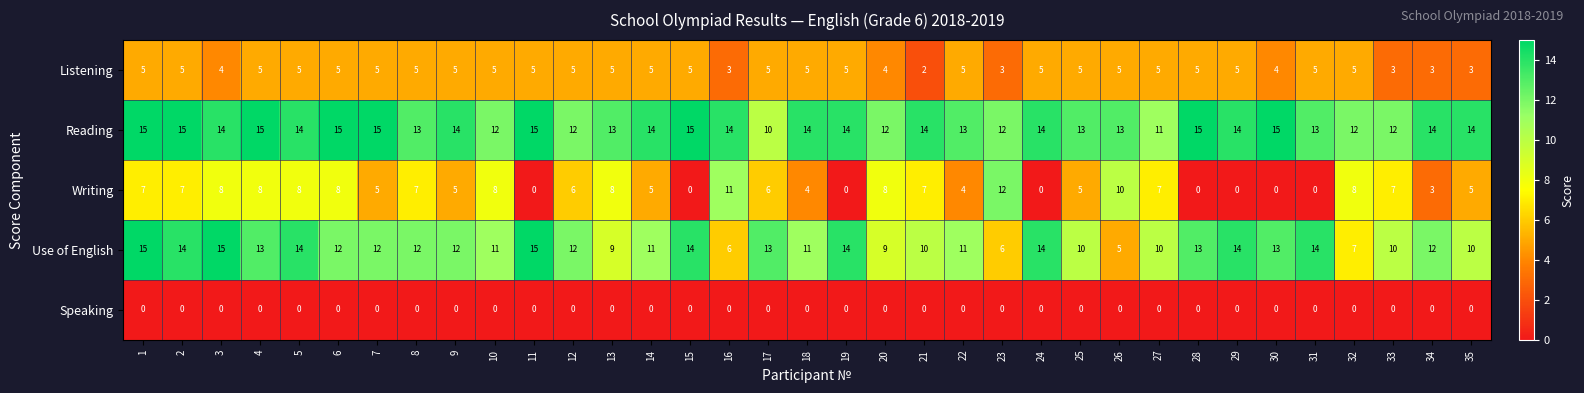

Which series has the largest total across all categories?

Reading